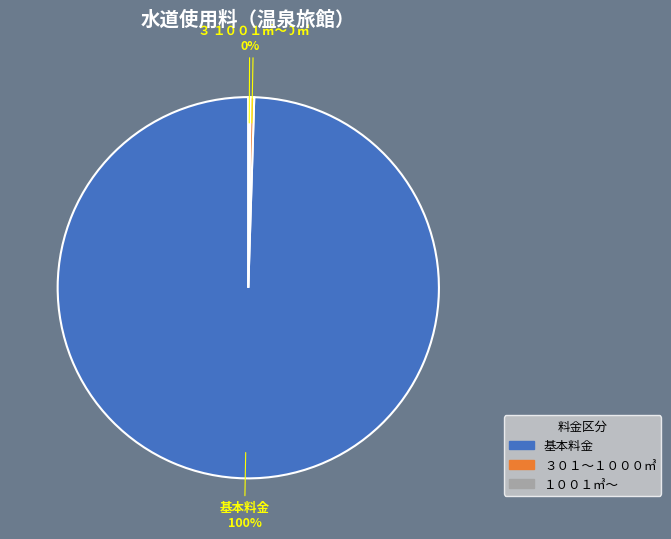

Is there a majority slice in this chart?

Yes